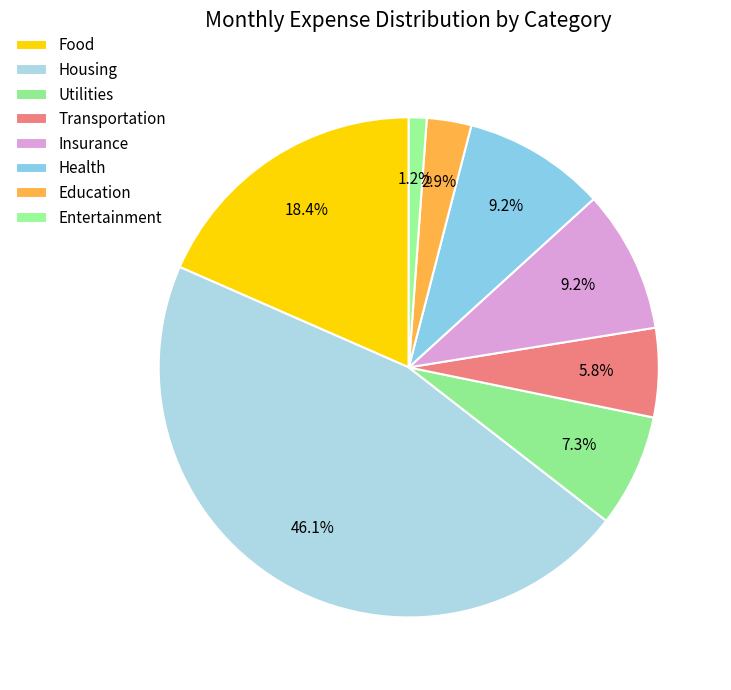

How many segments does this pie chart have?

8